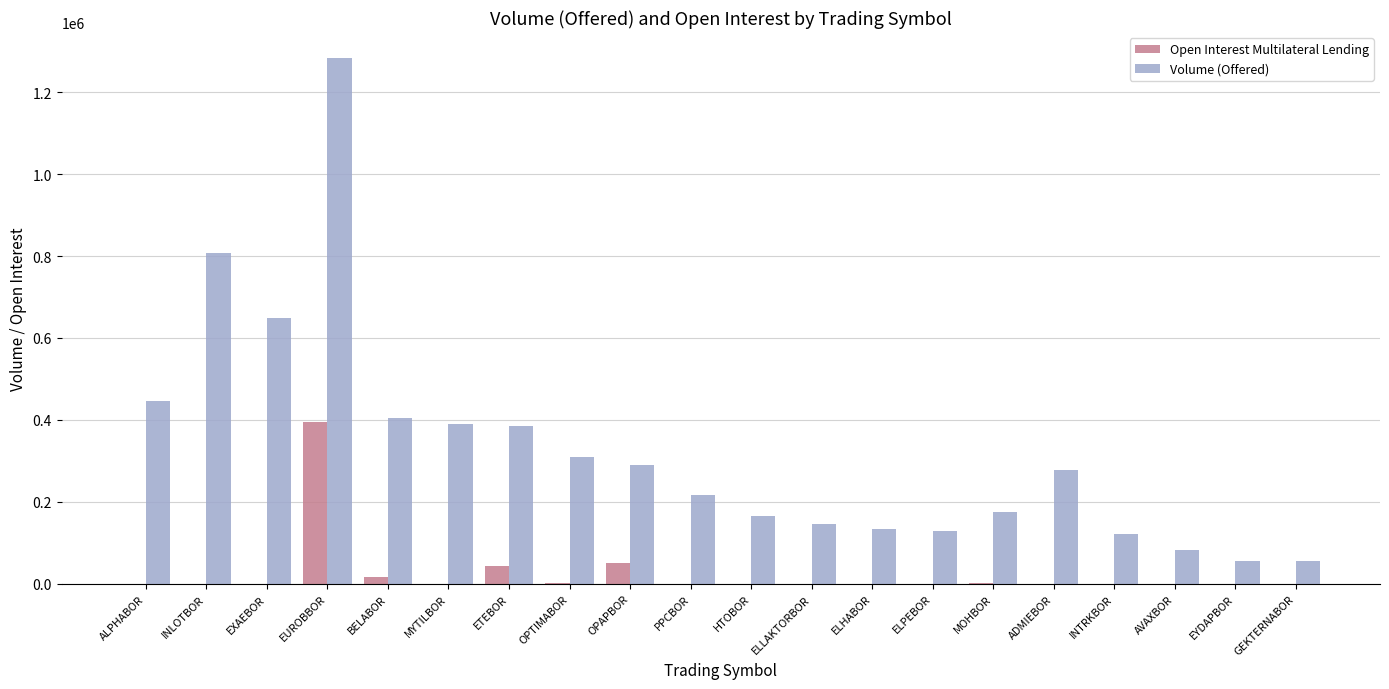

What is the maximum value shown in the chart?

1282672